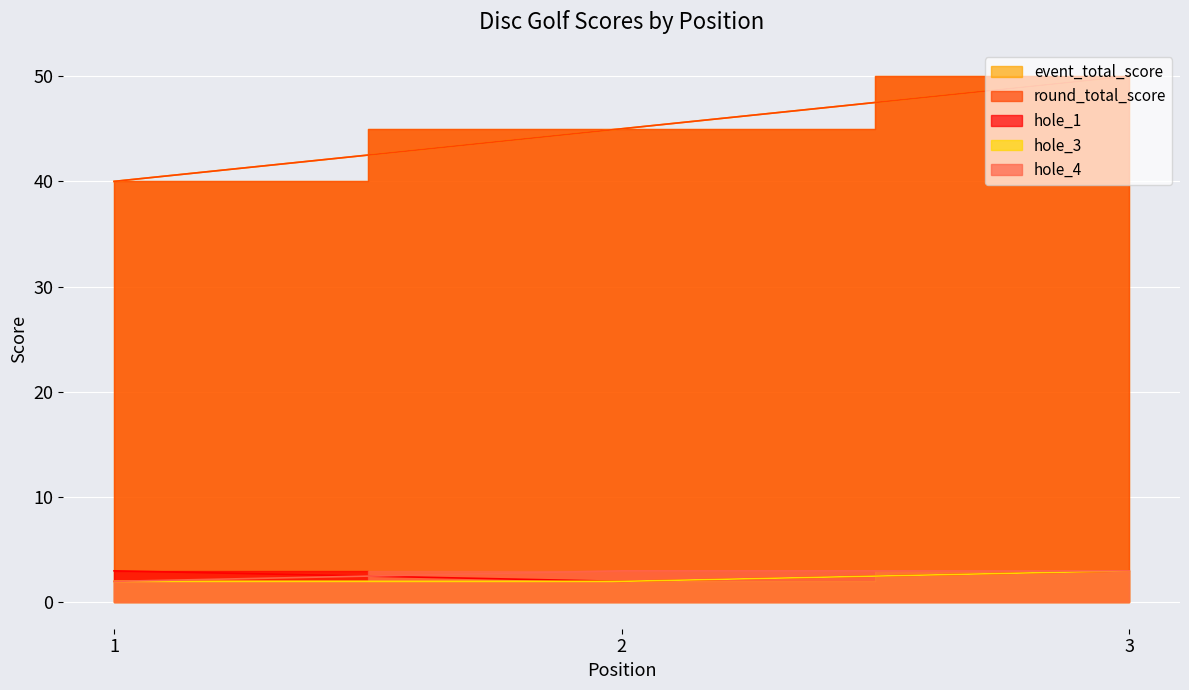

Does the chart display data point markers on the line(s)?

No